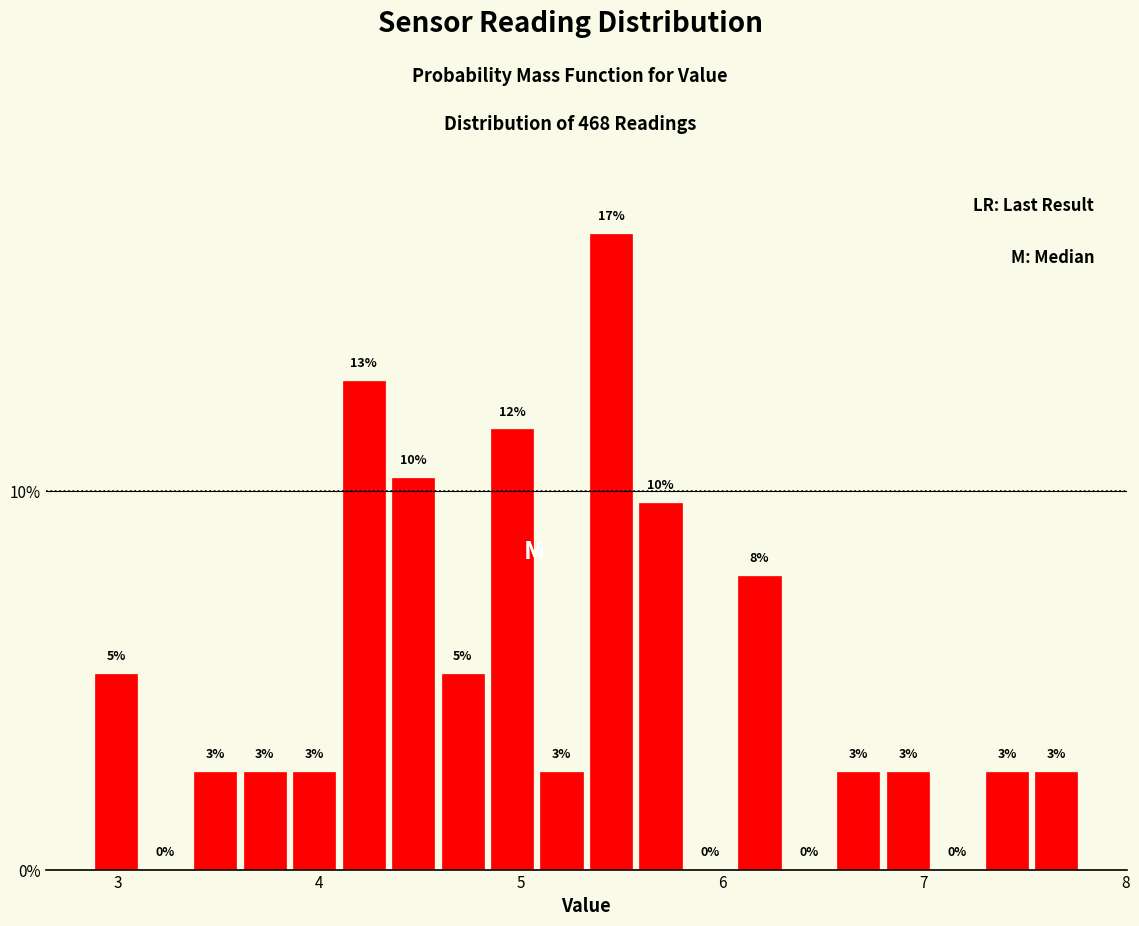

Read against the x-axis, roughly where is the centre of the tallest bar?

5.4